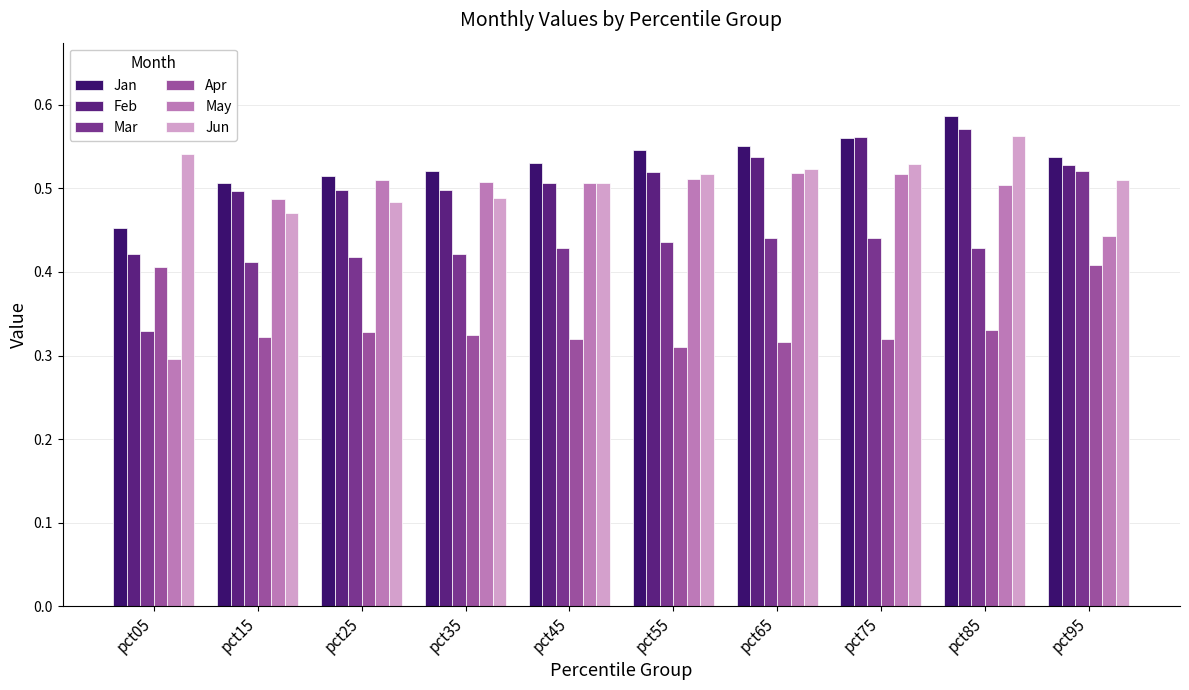

Count the number of categories in the chart.

10